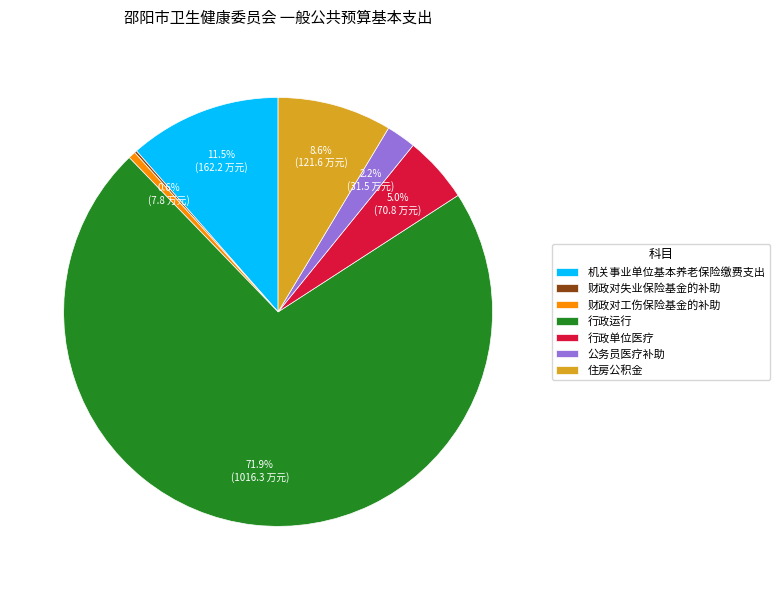

What is the total percentage of 住房公积金 and 公务员医疗补助?

10.8%